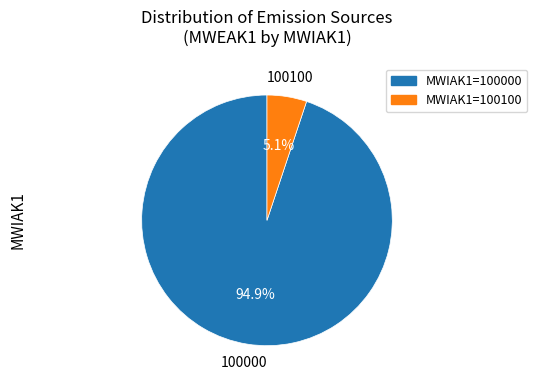

What is the largest slice in the pie chart?

100000